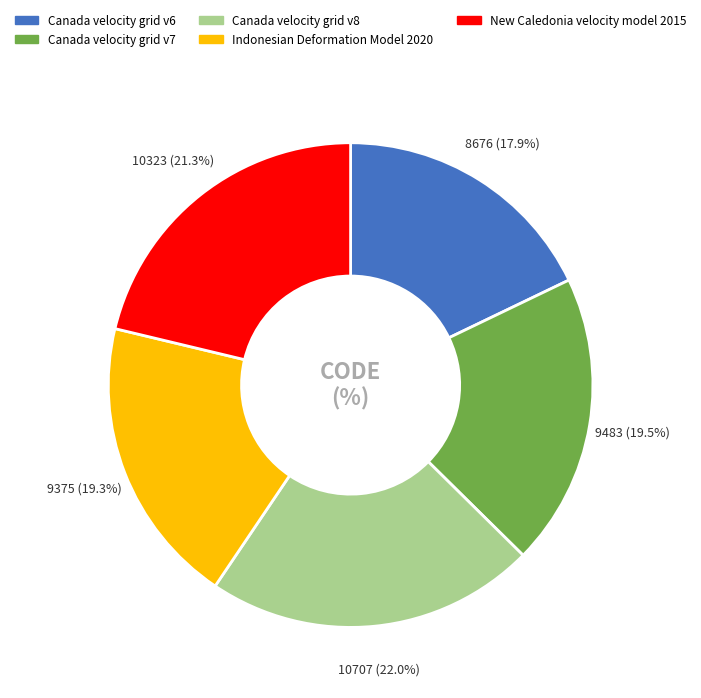

Combined, do Indonesian Deformation Model 2020 and Canada velocity grid v7 account for over 50%?

No